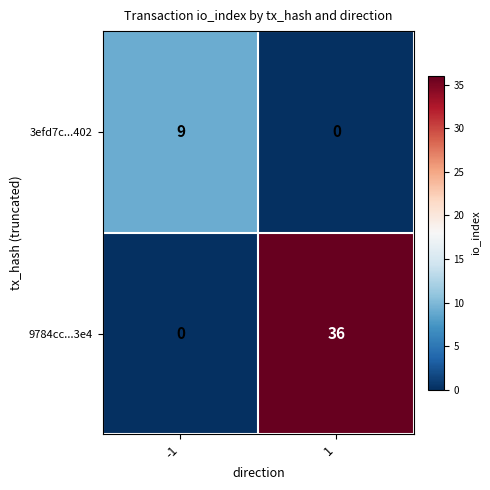

At how many categories does at least one series exceed 12?

1